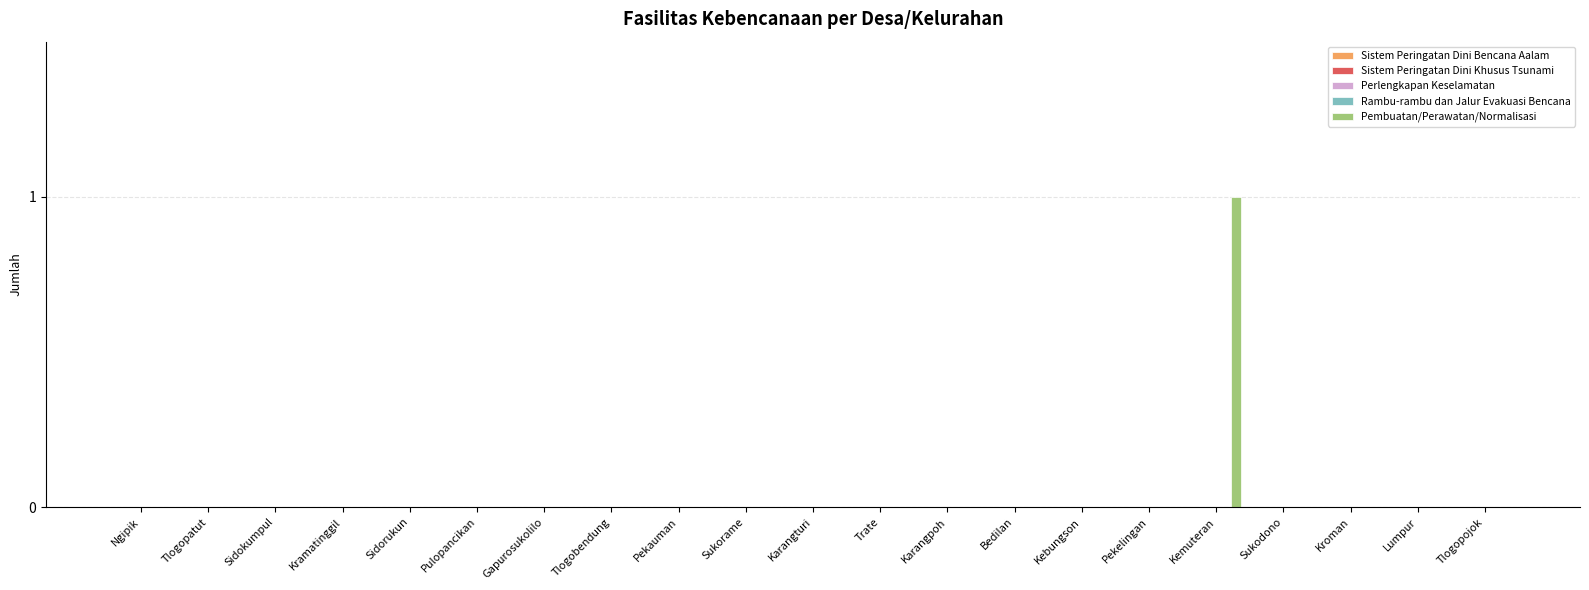

How many series are shown in this chart?

1